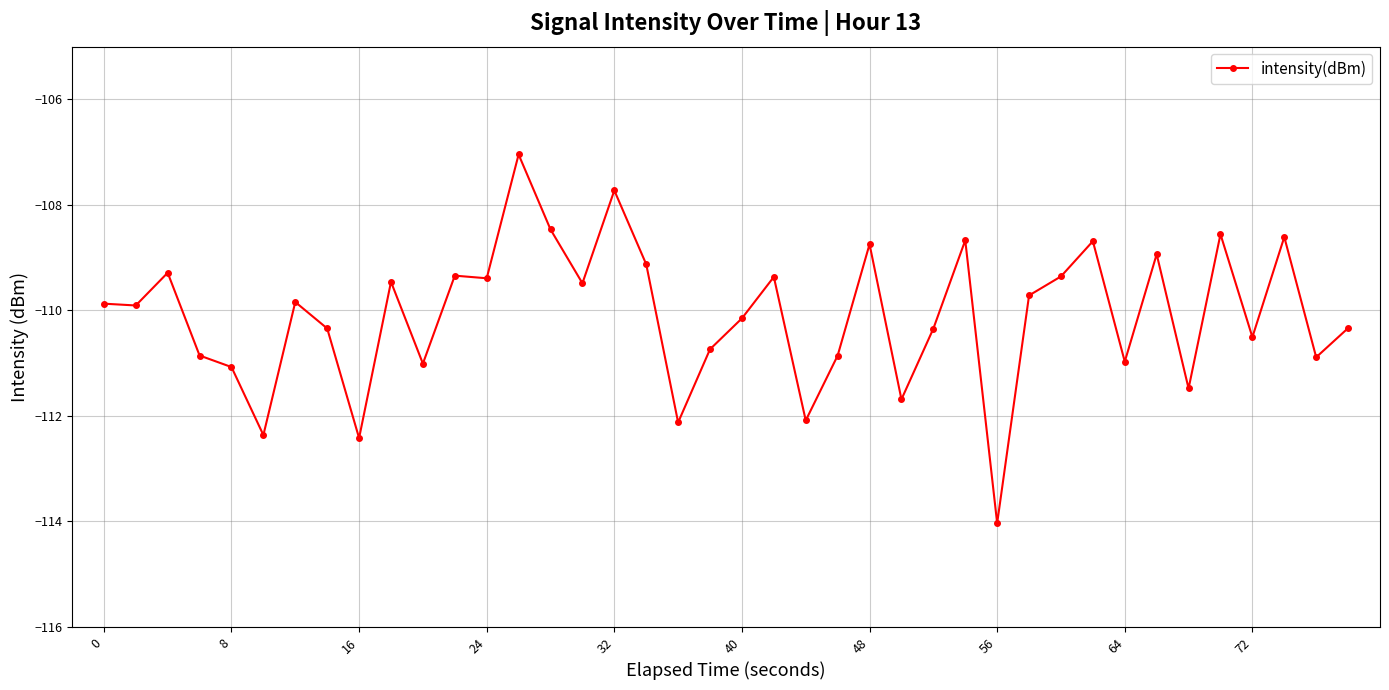

What is the average value?

-110.1